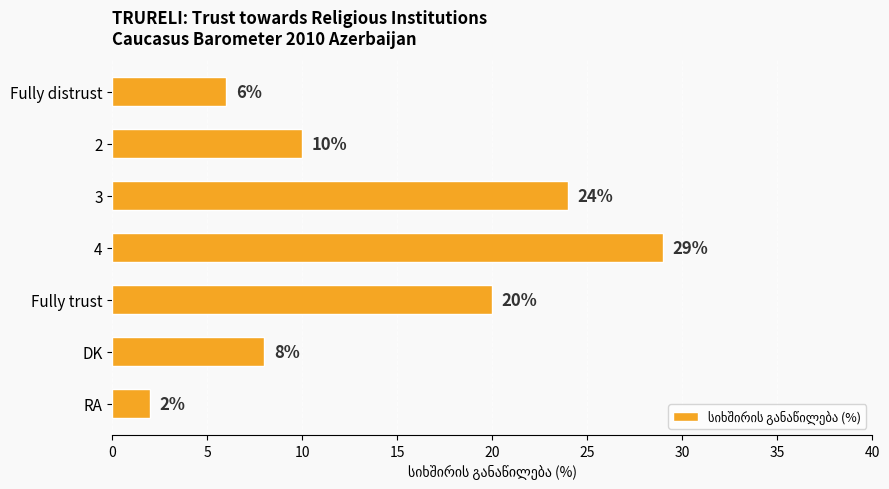

How many data points are less than 10?

3